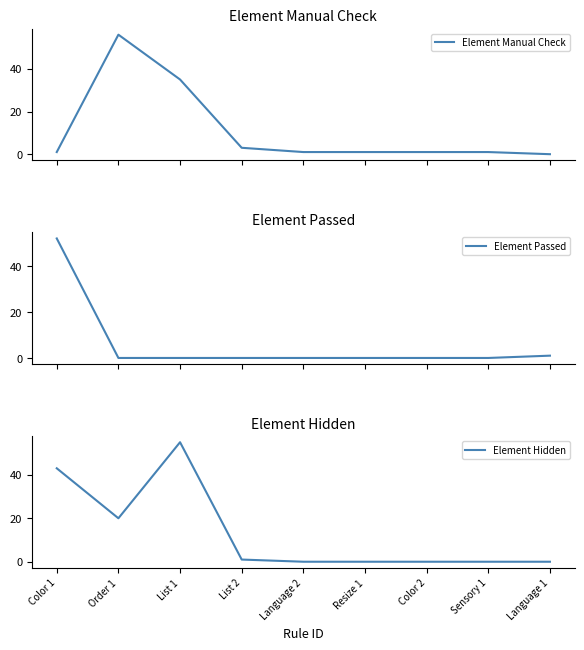

What is the label of the 9th point from the left?

Language 1